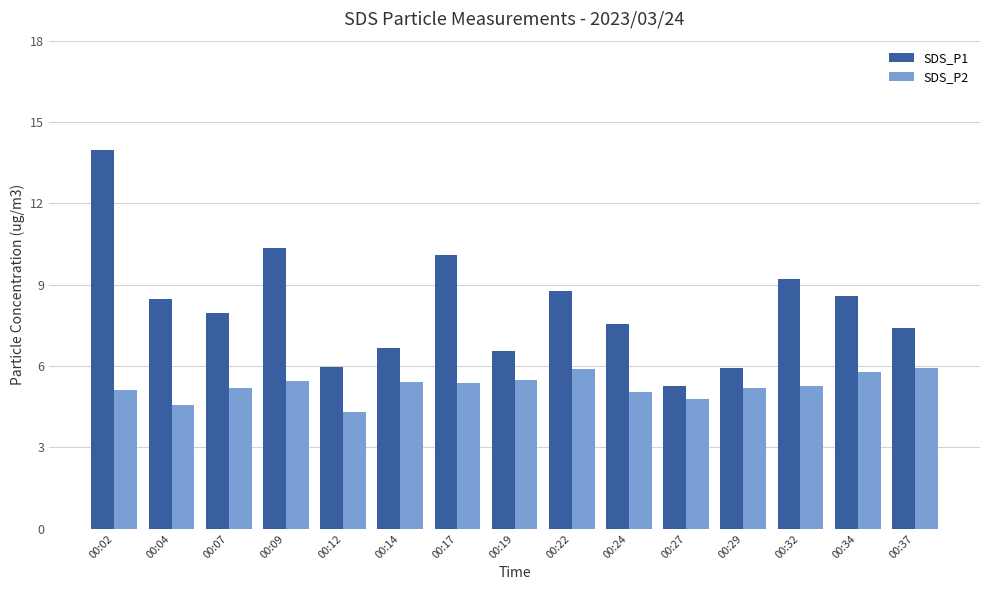

Read the SDS_P2 value at 00:17.

5.4